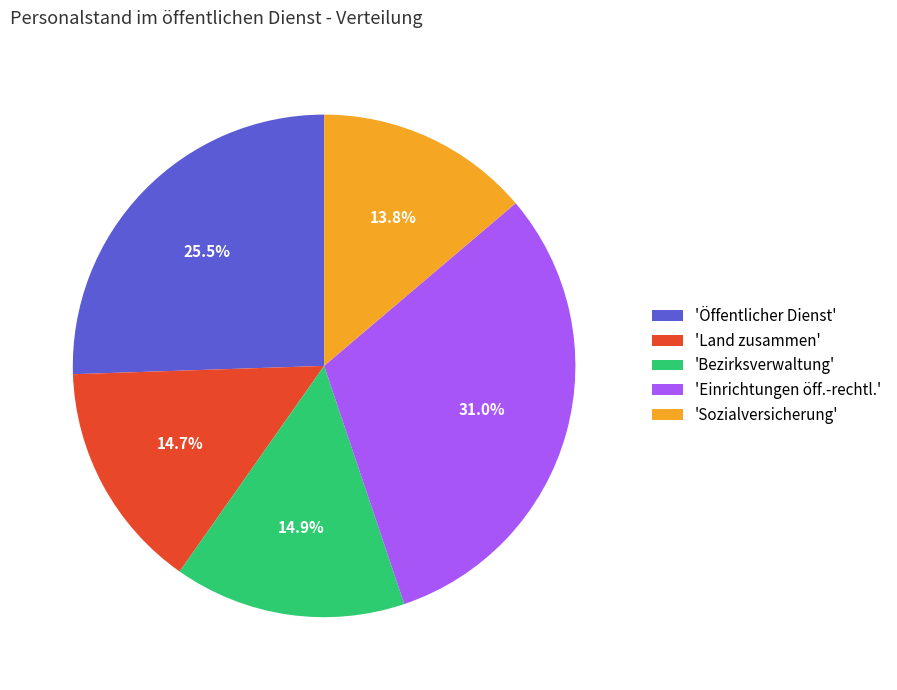

How many segments does this pie chart have?

5